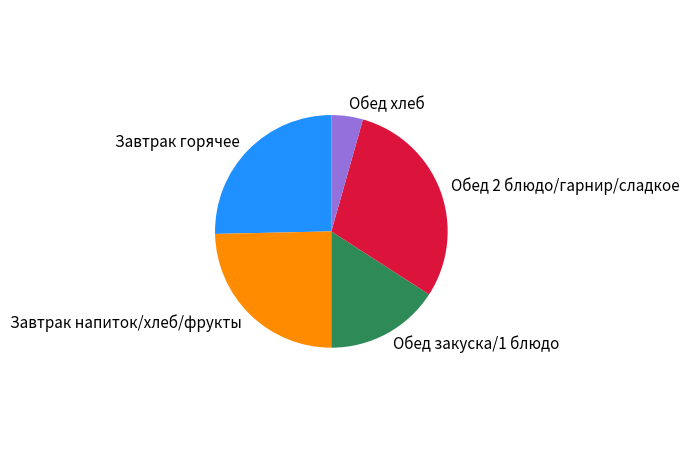

Count the number of slices in the pie.

5